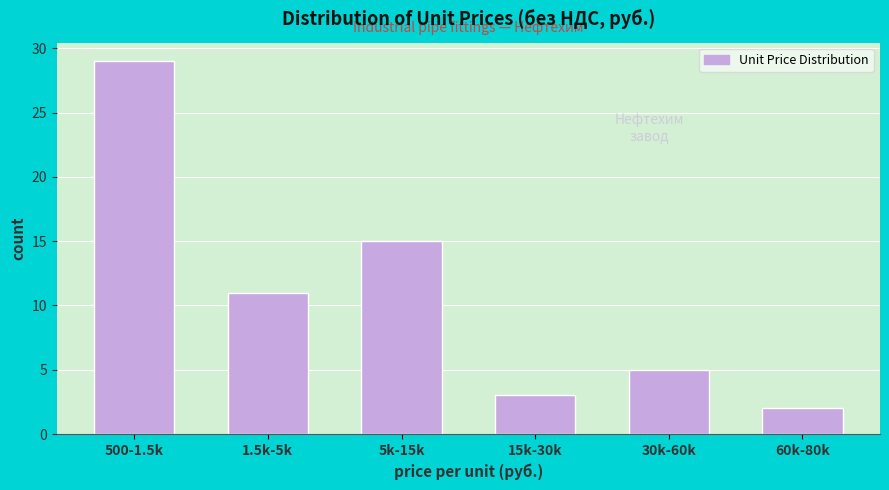

Reading right to left, what are all the values shown in this chart?

60k-80k=2	30k-60k=5	15k-30k=3	5k-15k=15	1.5k-5k=11	500-1.5k=29